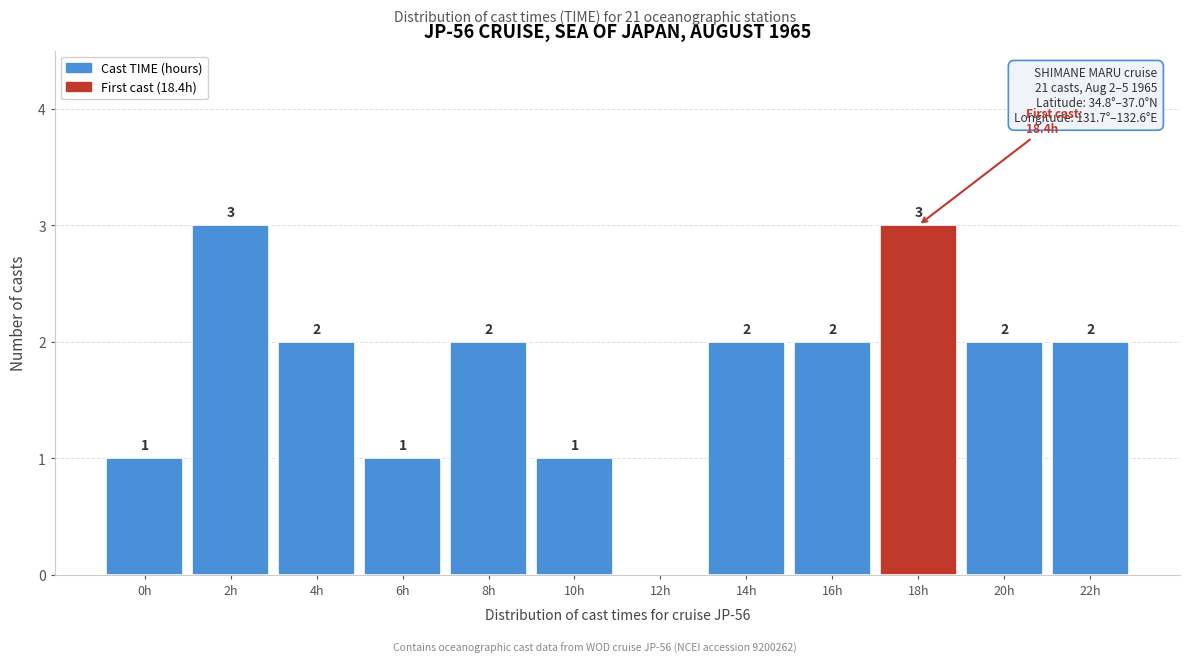

Reading left to right, transcribe all the data shown in this chart.

0h=1	2h=3	4h=2	6h=1	8h=2	10h=1	12h=0	14h=2	16h=2	18h=3	20h=2	22h=2